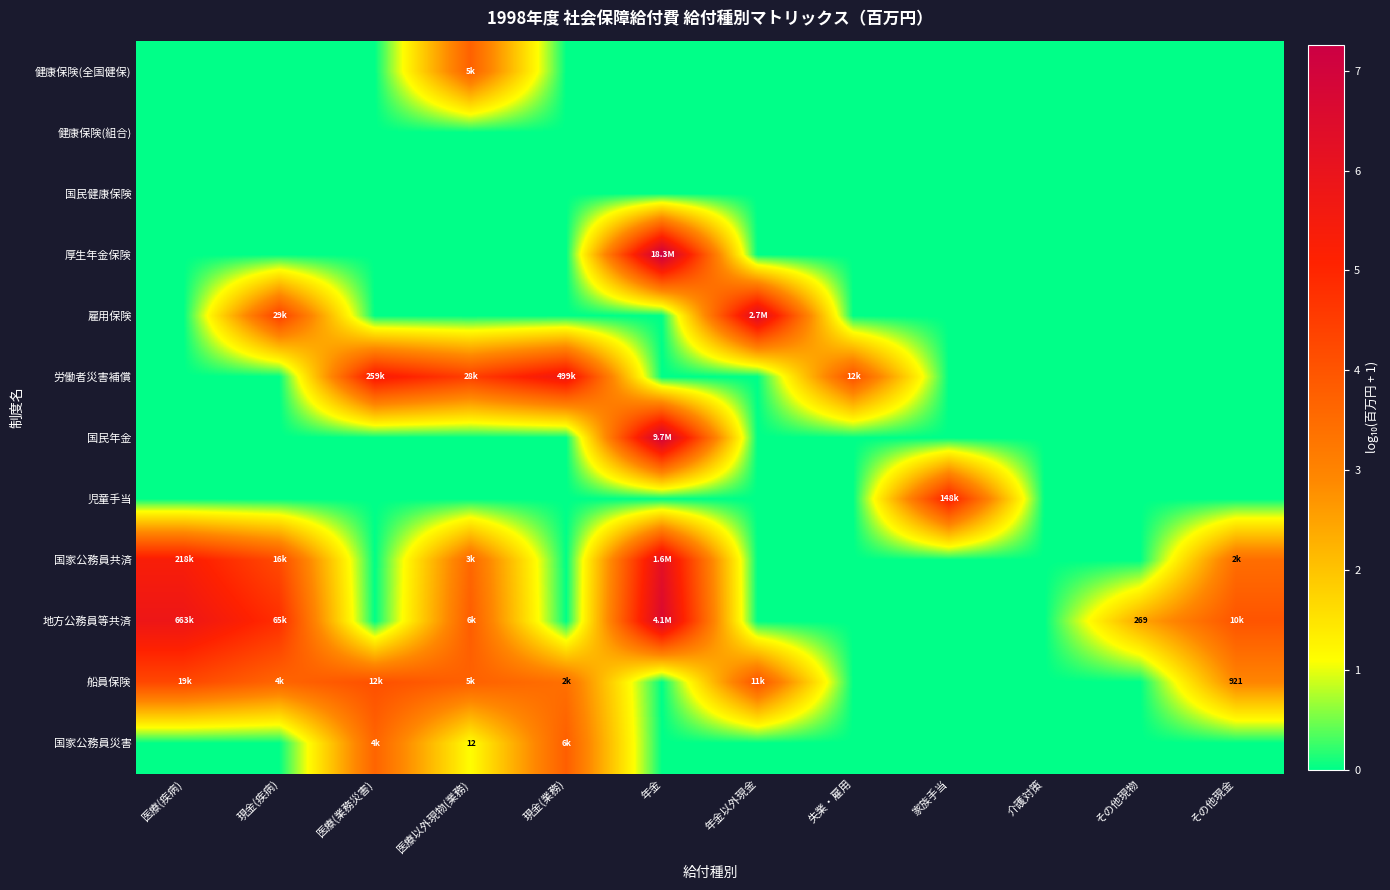

Where is 雇用保険 nearest to the value 3?

現金(疾病)